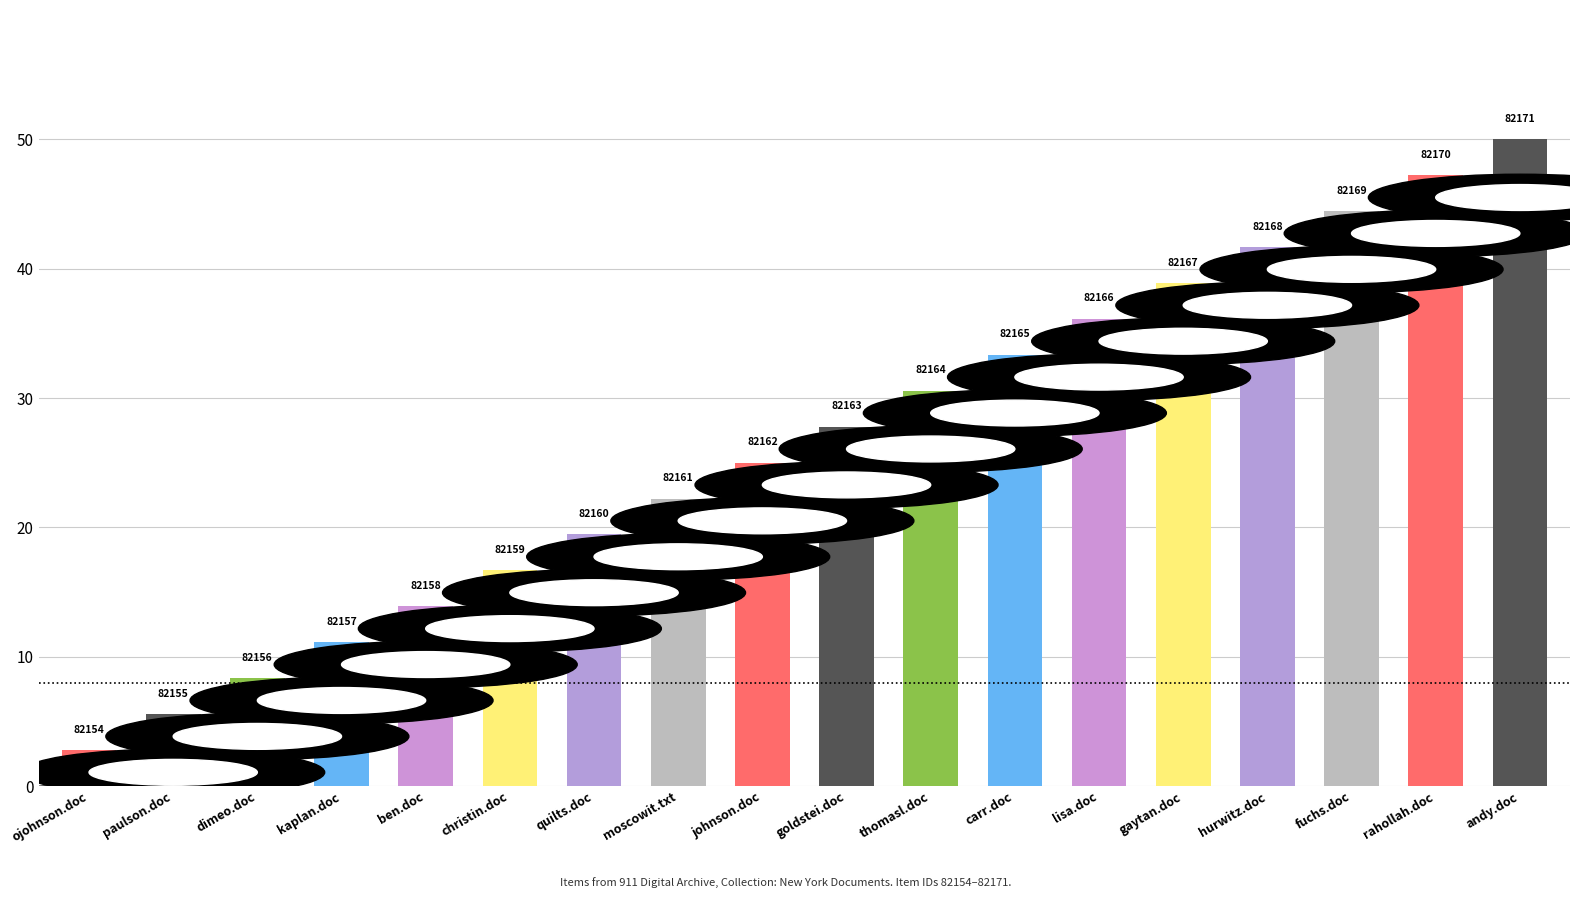

How many bars are there in total?

18